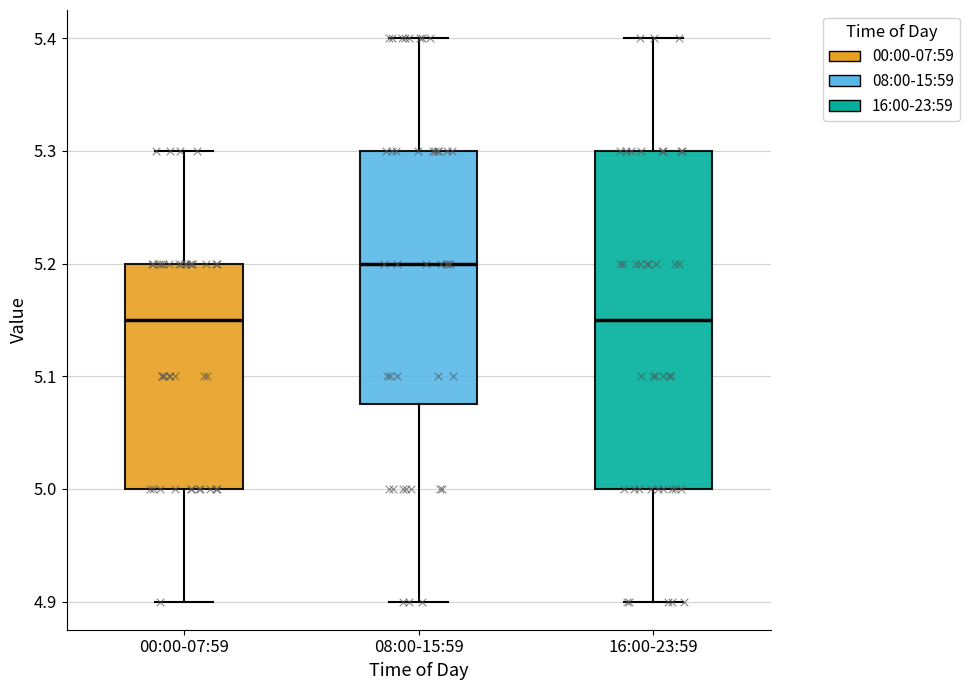

Where does the lower whisker of the box for 16:00-23:59 end on the y-axis? The values are not printed on the chart, so give them approximately, as read against the axis.

4.90